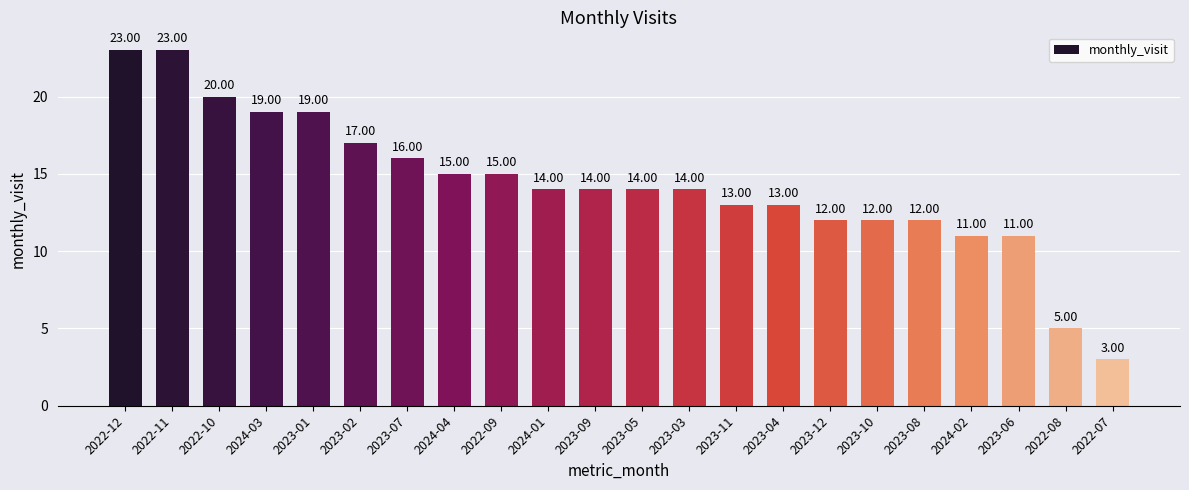

What is the average value?

14